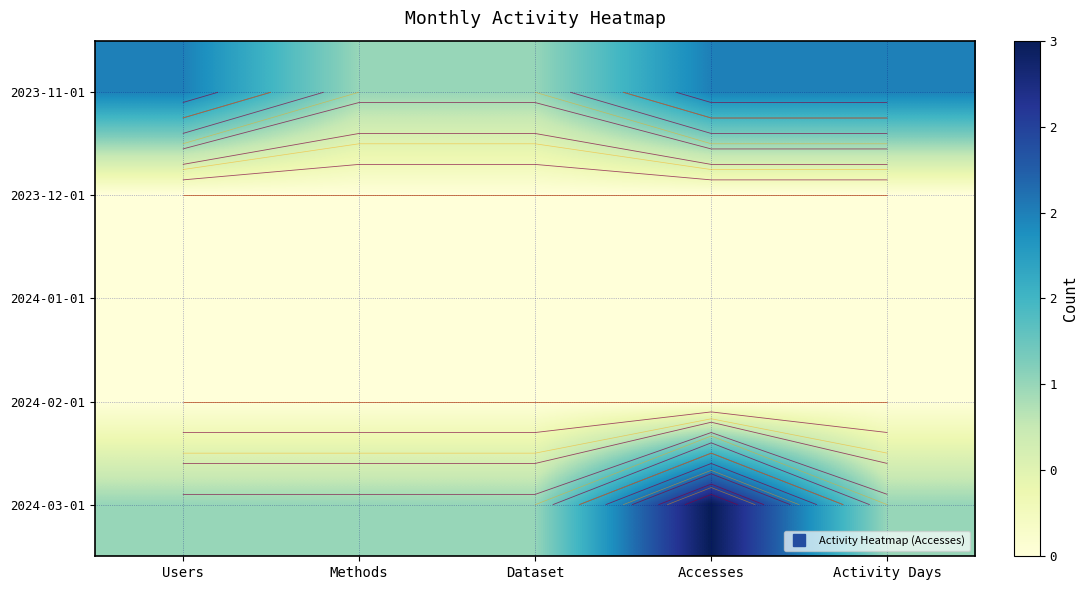

How many categories are shown in the chart?

5